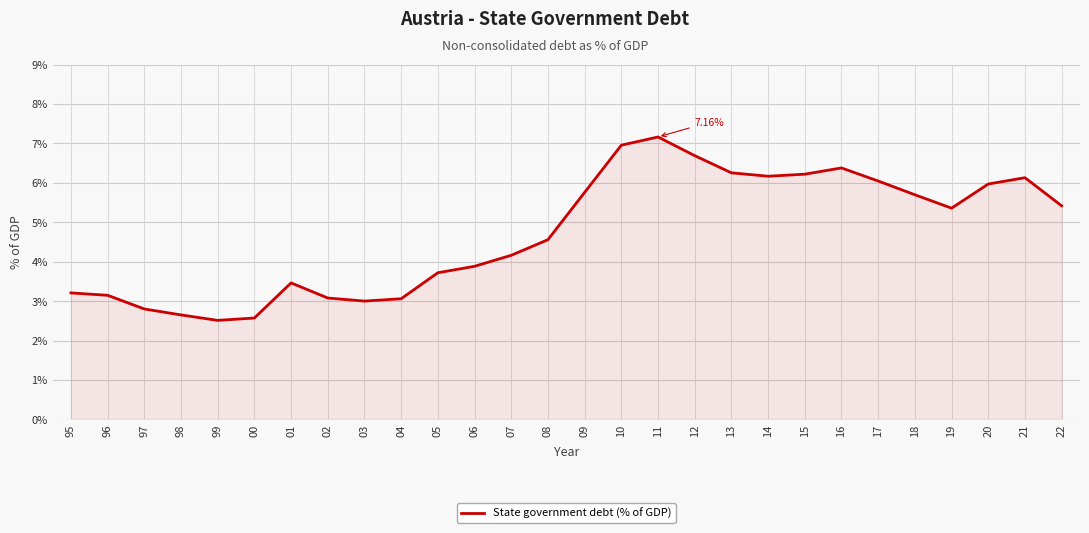

What is the difference between the values at 07 and 10?

2.8